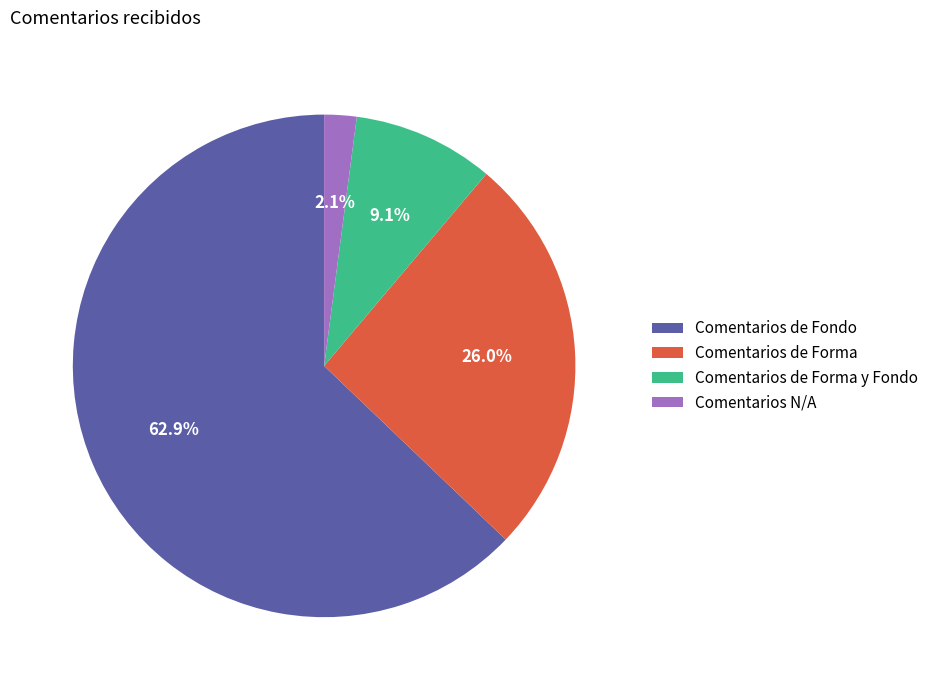

Is it true that Comentarios de Forma is 19% of the pie?

False